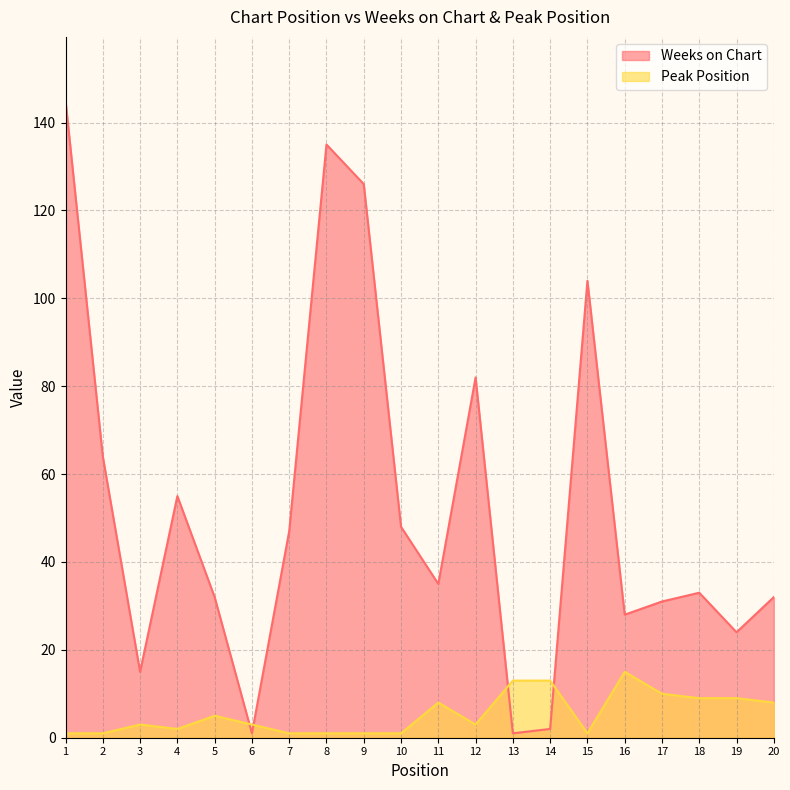

Which label corresponds to the smallest value in the chart?

6